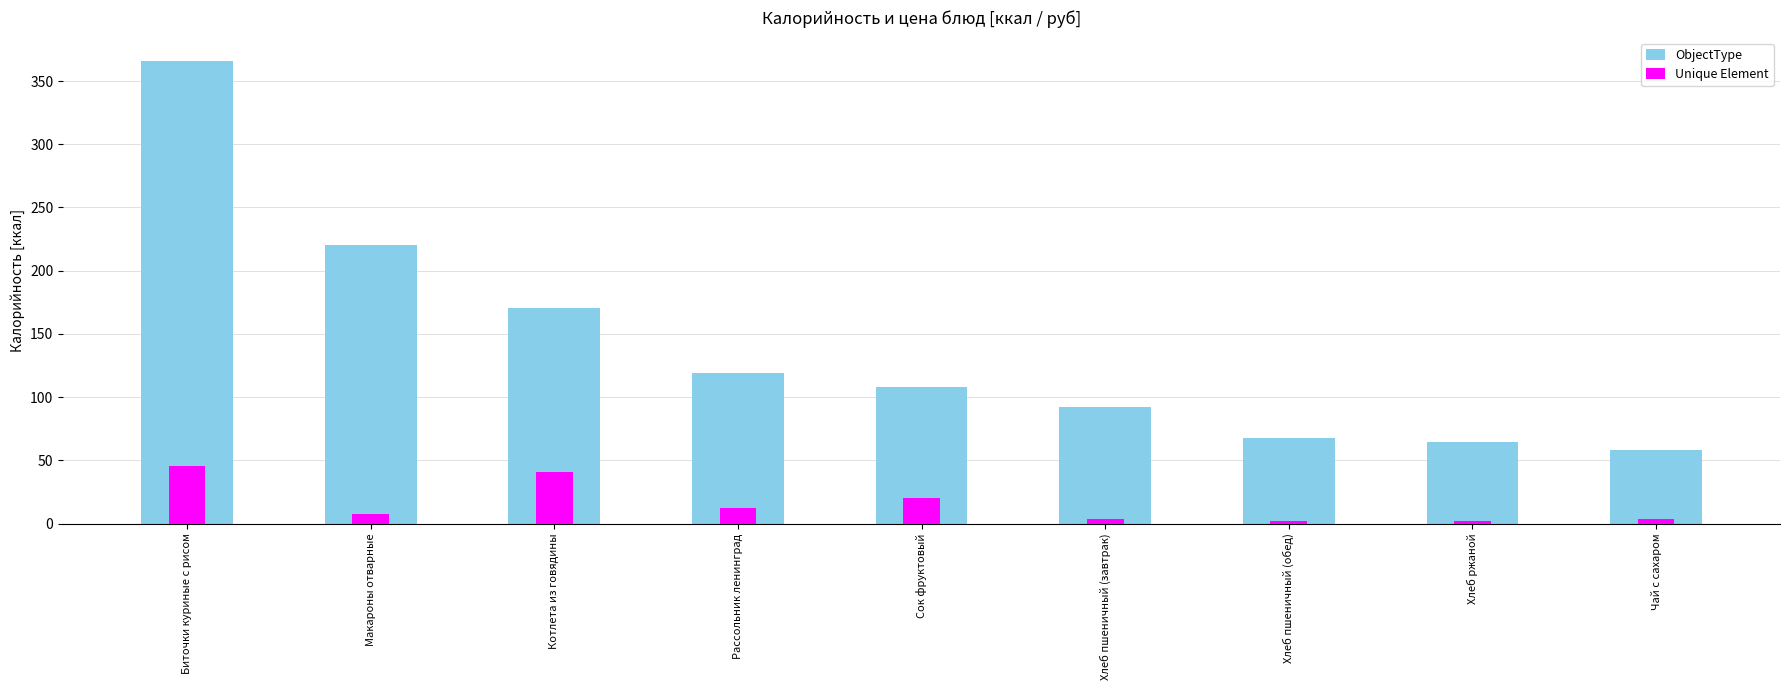

How many groups of bars are there?

9